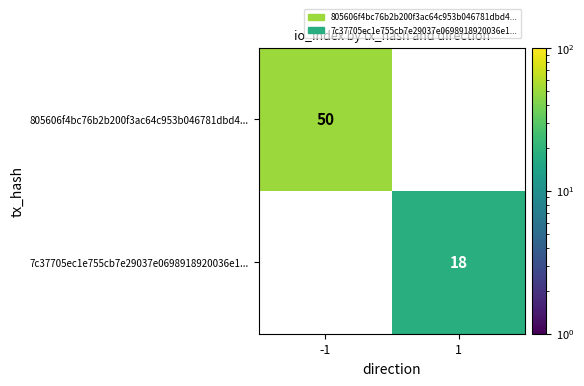

The 805606f4bc76b2b200f3ac64c953b046781dbd4... series shows 50 at -1. True or false?

True